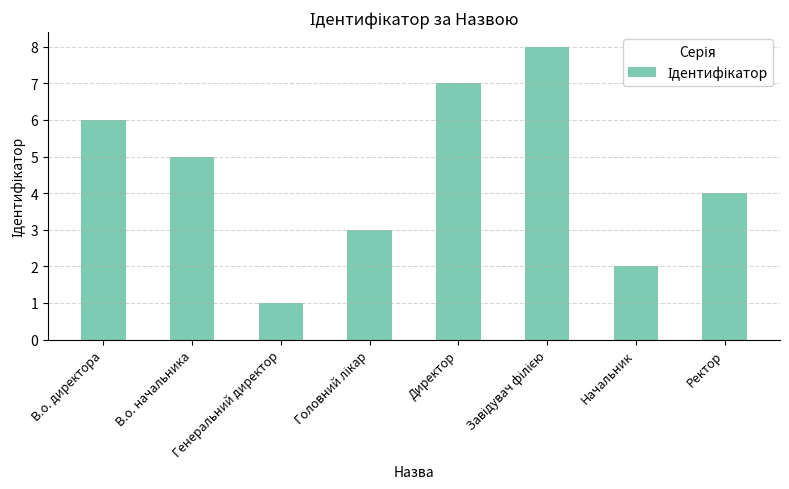

What is the ratio of the value at Ректор to the value at Начальник?

2.0